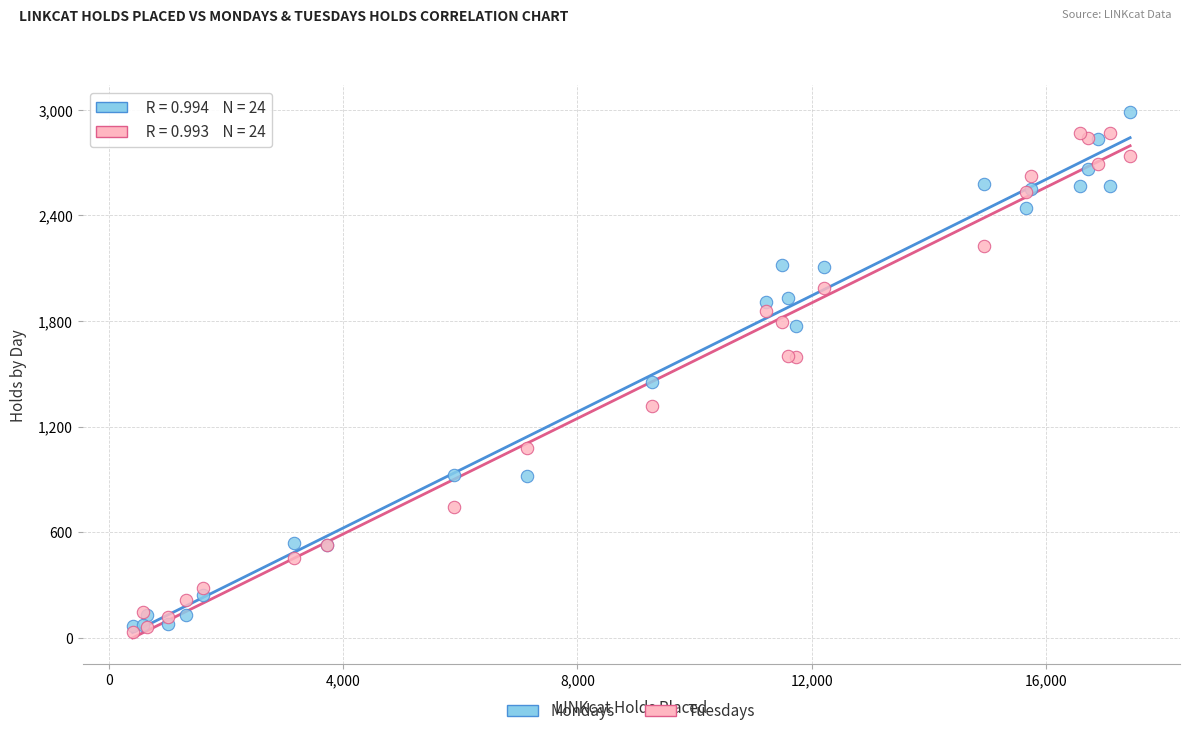

What is the X range (max minus min) for the scatter plot?

17035